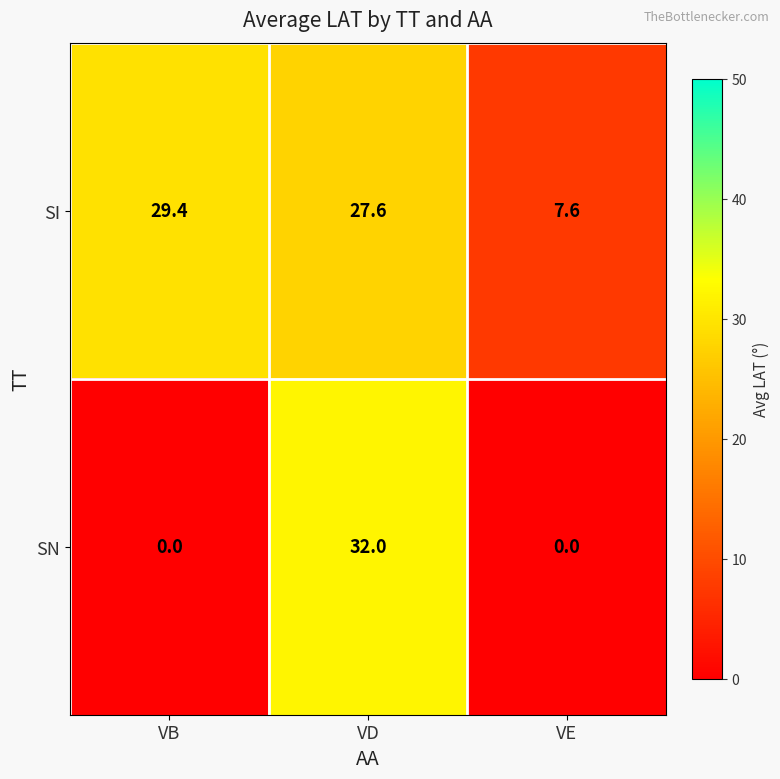

What is the maximum value shown in the chart?

32.0